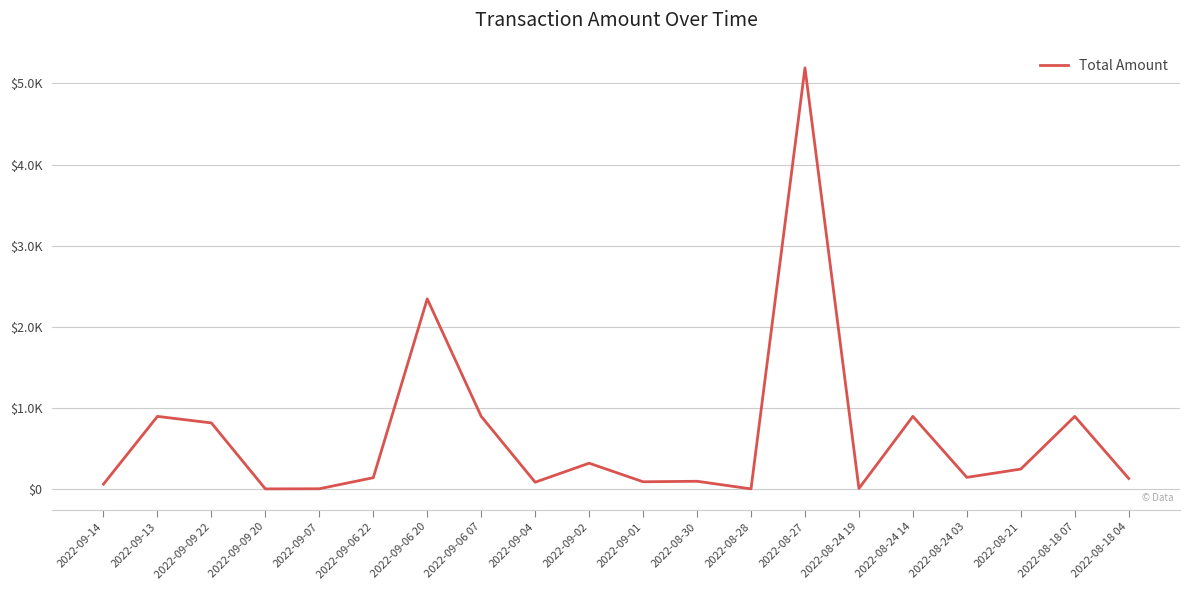

What is the label of the 12th point from the left?

2022-08-30